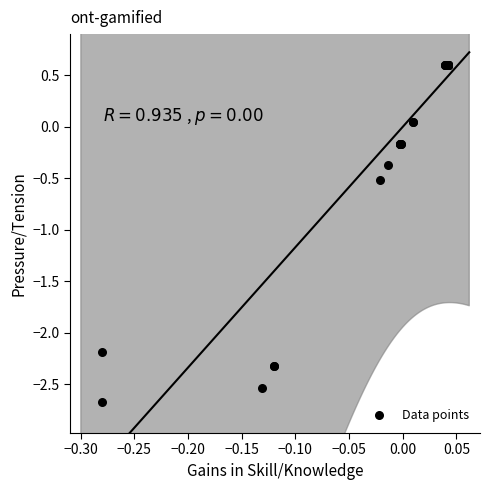

What Y value in the scatter plot is closest to -1?

-0.5